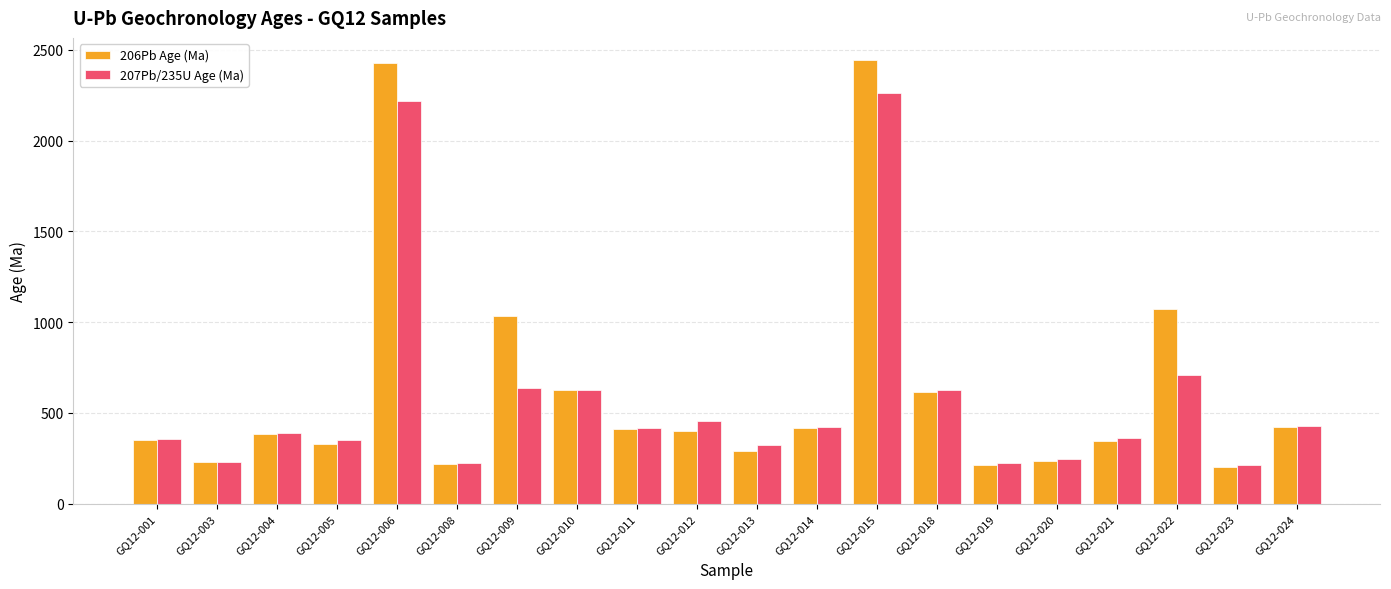

What is the difference between the second highest and minimum values in the 207Pb/235U Age (Ma) series?

2009